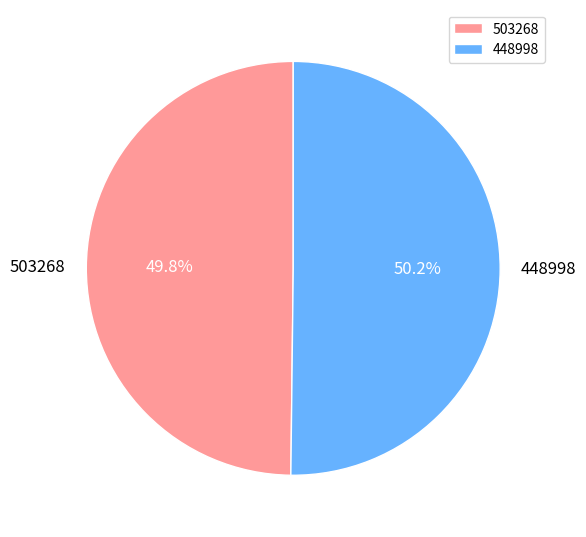

How much of the chart is everything except 448998?

49.8%